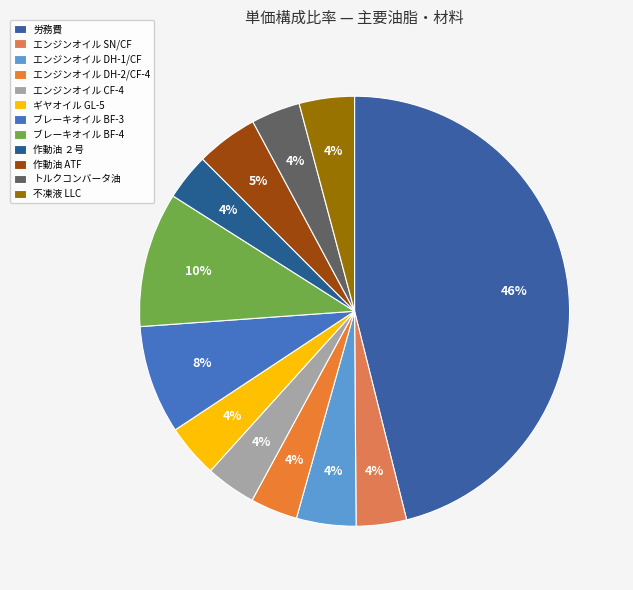

Is it true that 労務費 is 56% of the pie?

False